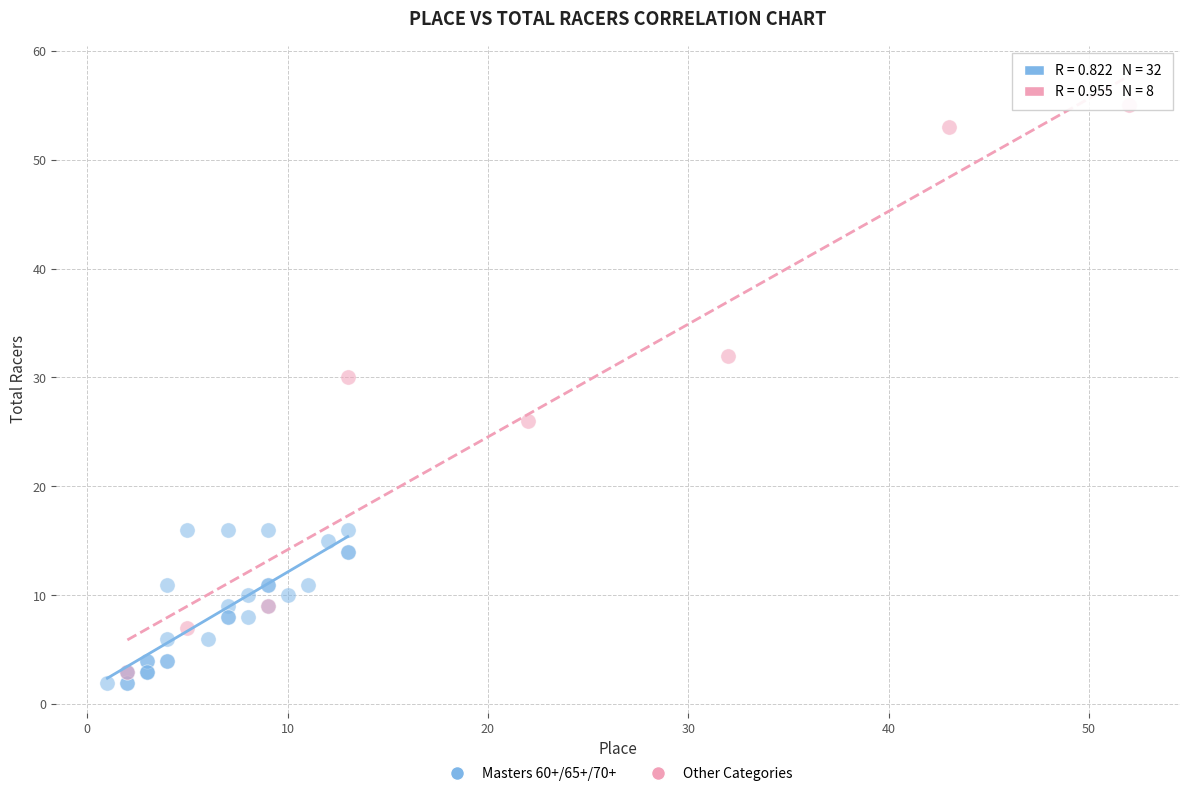

Which series has the widest spread of Y values?

Other Categories